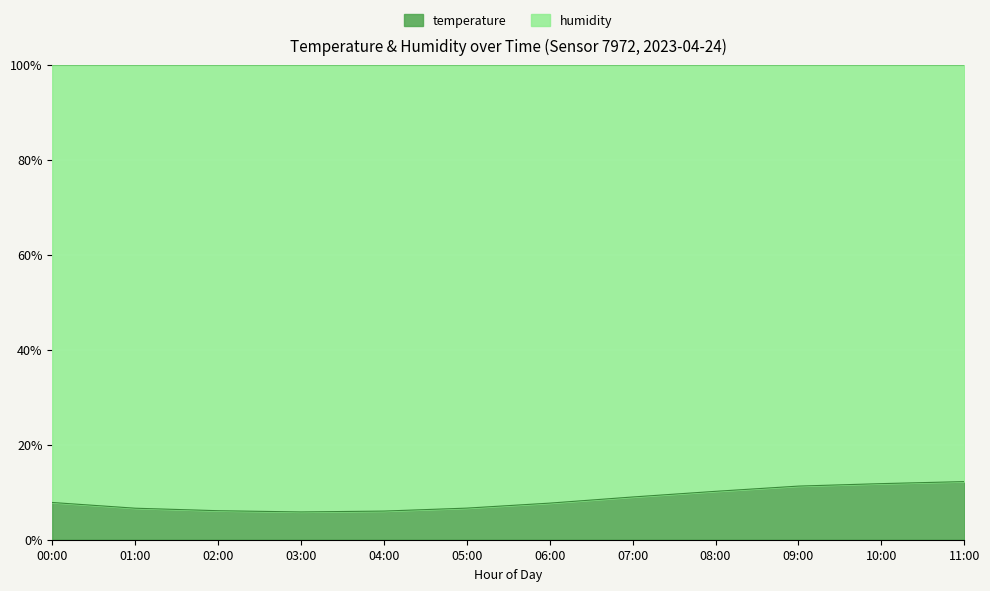

Rank the categories by value from lowest to highest.

03:00, 04:00, 02:00, 01:00, 05:00, 06:00, 00:00, 07:00, 08:00, 09:00, 10:00, 11:00